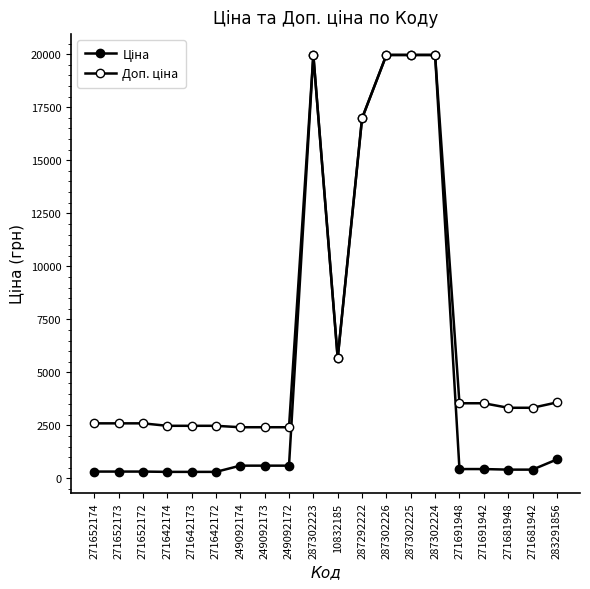

At how many categories does at least one series exceed 2419?

17